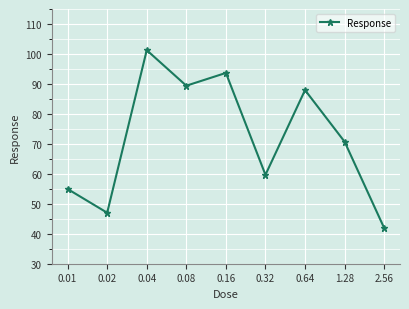

How many points are higher than both their immediate neighbors (excluding endpoints)?

3